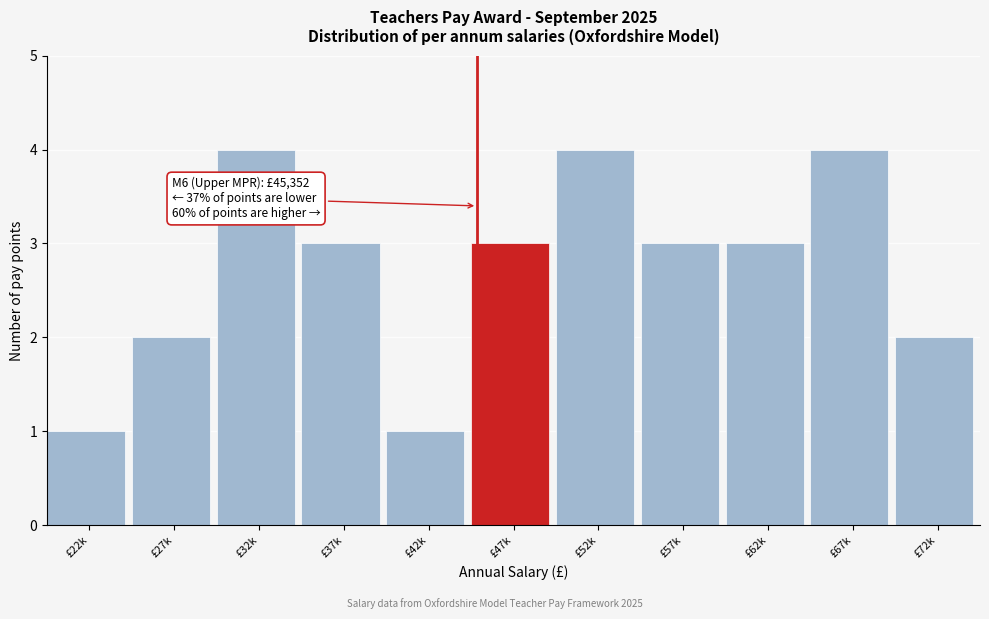

Reading right to left, transcribe all the data shown in this chart.

£72k=2	£67k=4	£62k=3	£57k=3	£52k=4	£47k=3	£42k=1	£37k=3	£32k=4	£27k=2	£22k=1